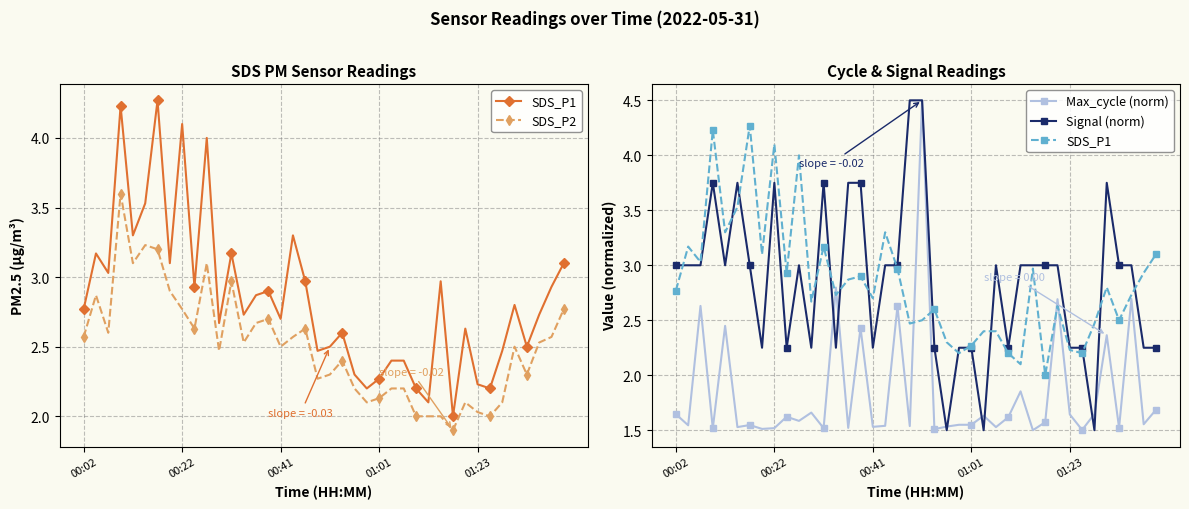

How many interior local valleys does the SDS_P1 series have?

13